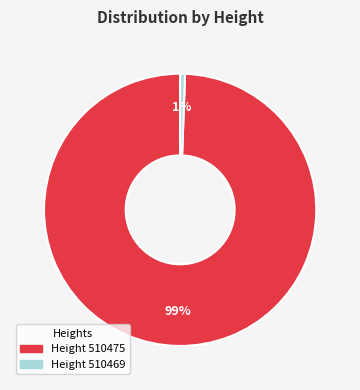

How many segments does this pie chart have?

2